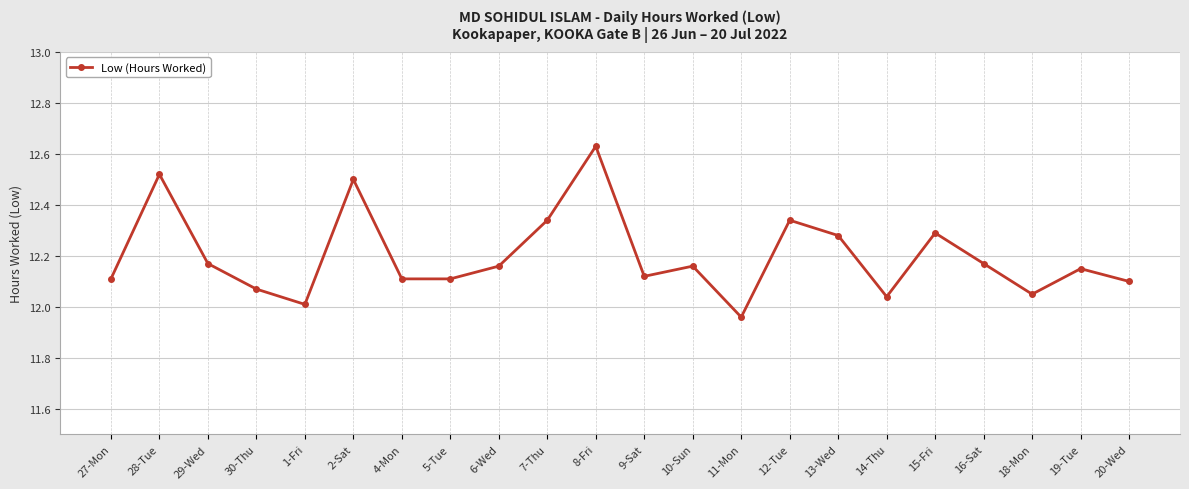

How many points are higher than both their immediate neighbors (excluding endpoints)?

7